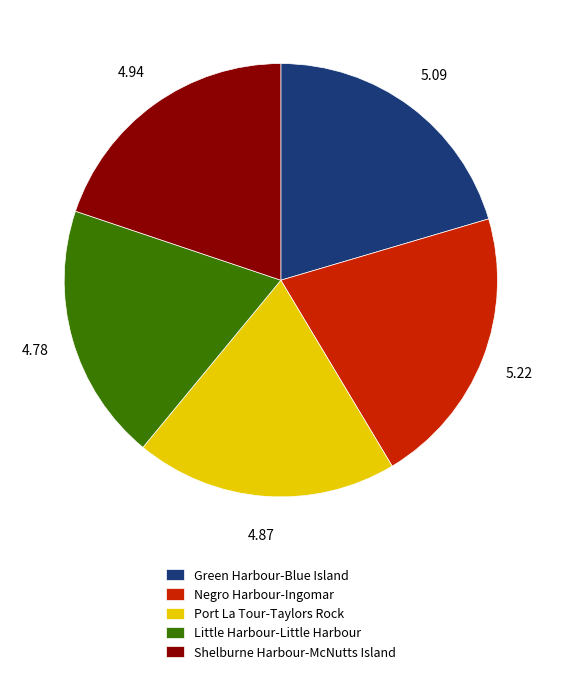

Is the sum of Shelburne Harbour-McNutts Island and Green Harbour-Blue Island greater than half?

No